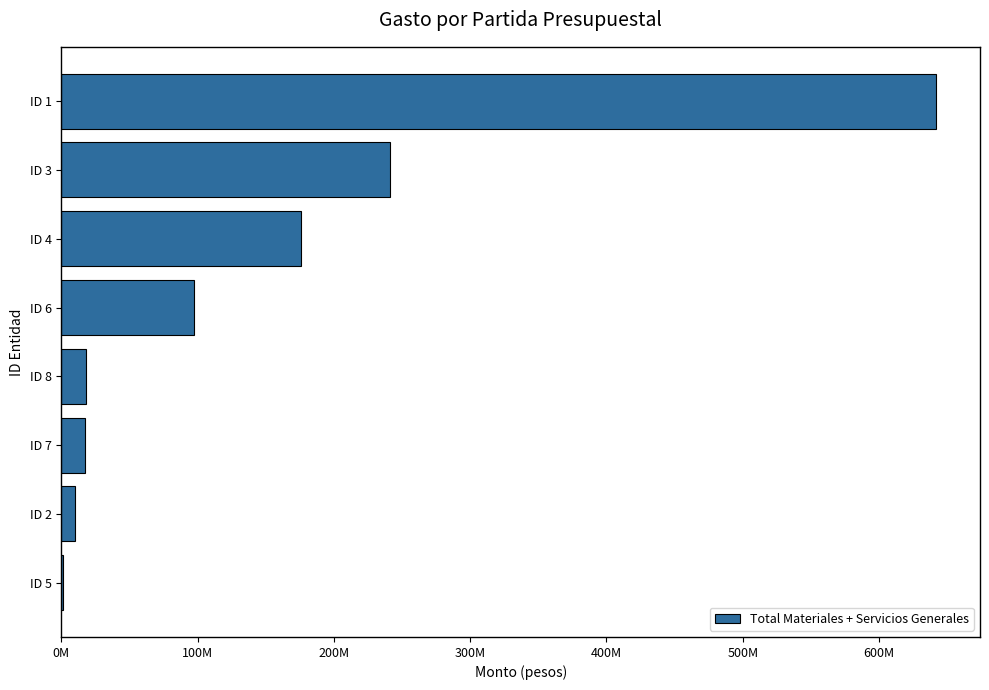

What is the average value?

150466179.4